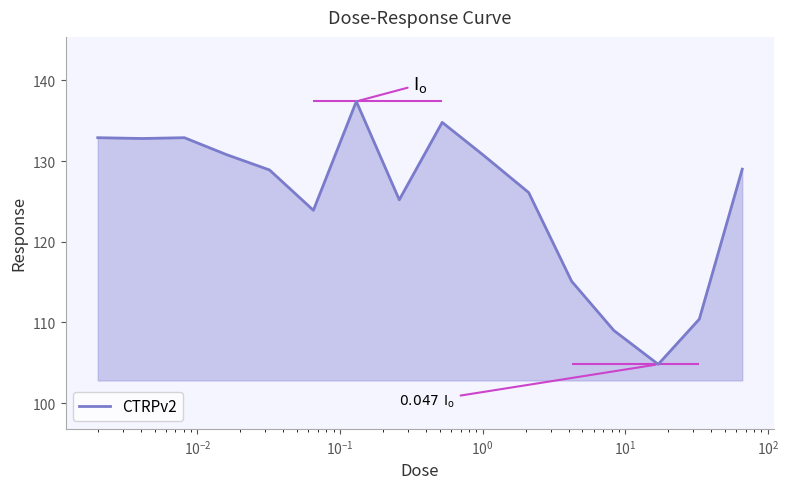

What is the greatest value displayed?

137.4